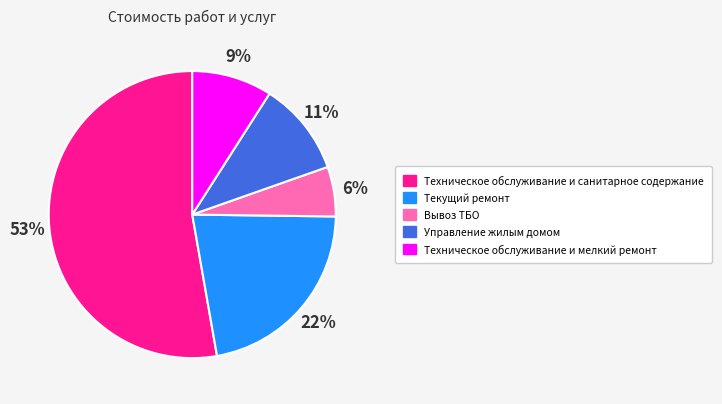

Is it true that Вывоз ТБО is 6% of the pie?

True